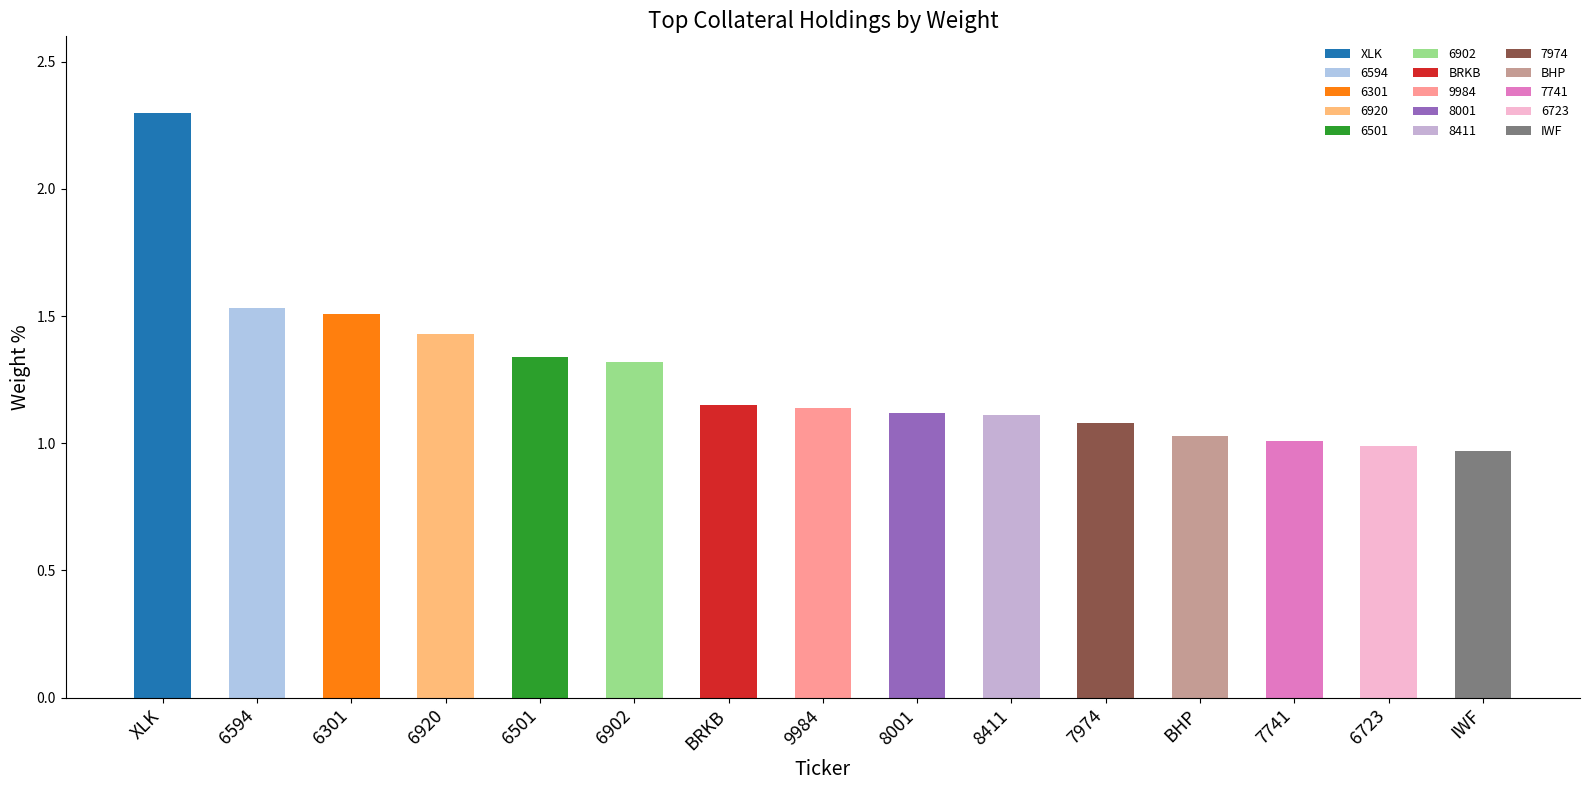

What value does the data have at XLK?

2.3